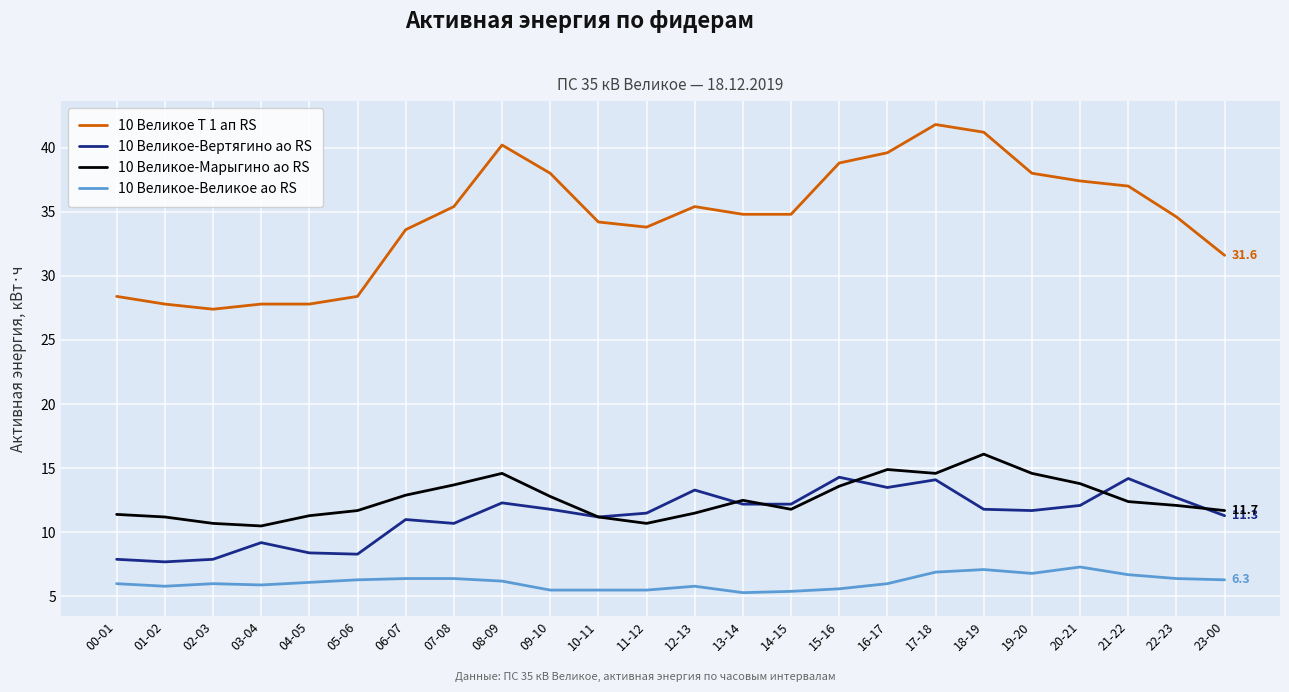

What is the greatest value displayed?

41.8